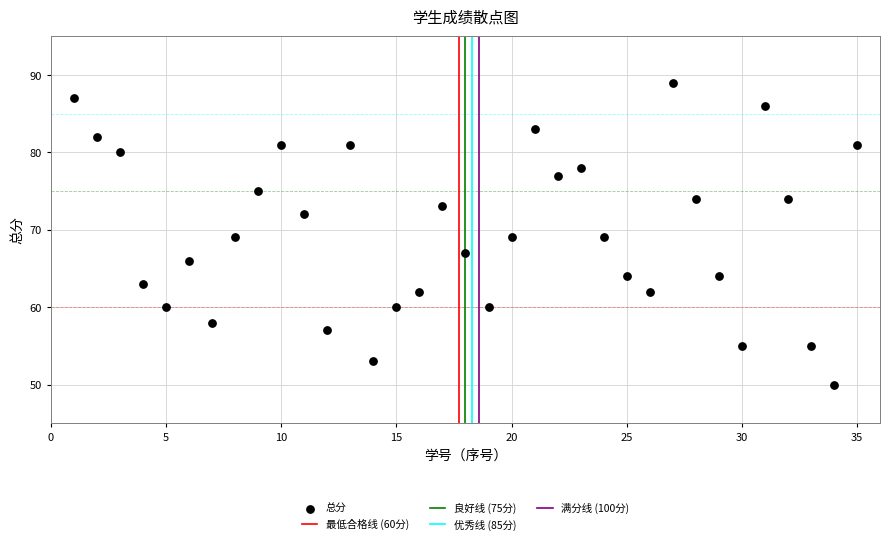

What is the range of X values (max minus min)?

34